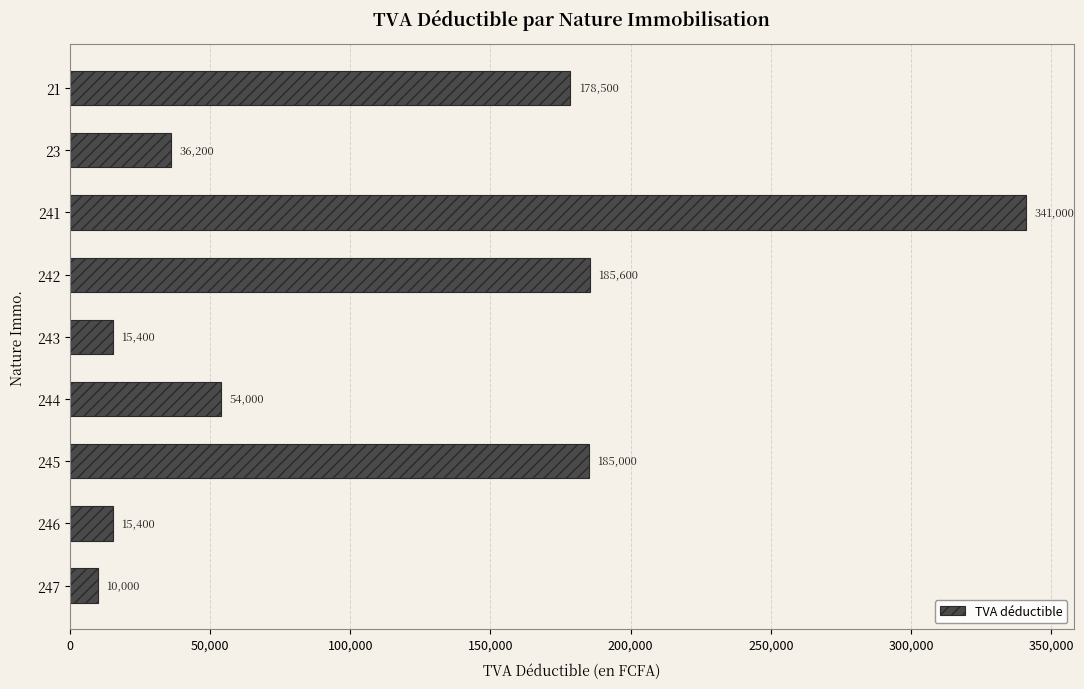

What is the value of the 2nd bar from the top?

36200